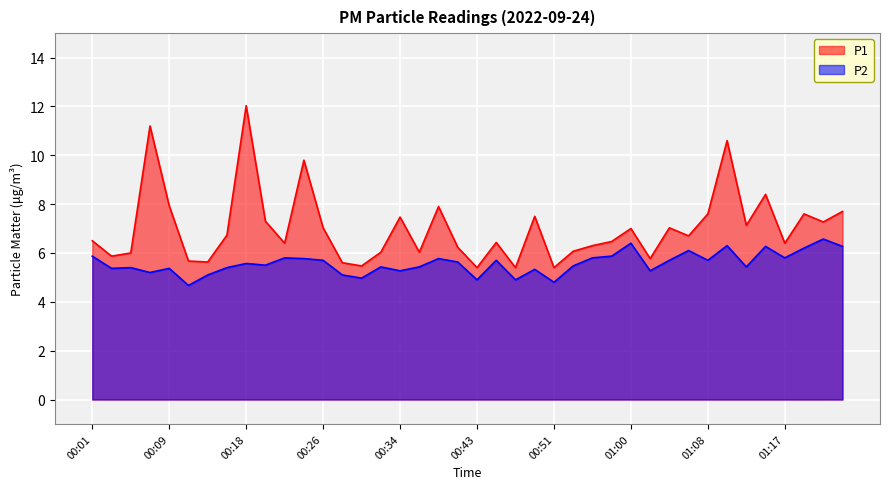

What is the maximum value for P2?

6.6